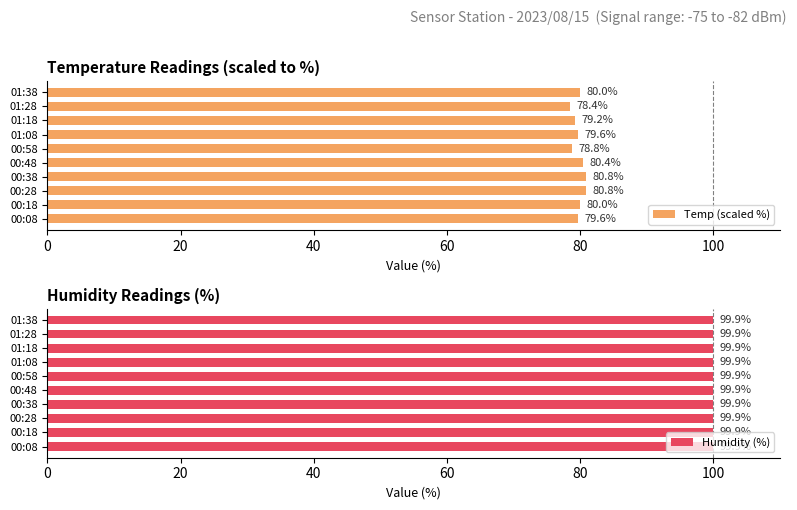

The Temp (scaled %) series shows 138.0 at 00:18. True or false?

False